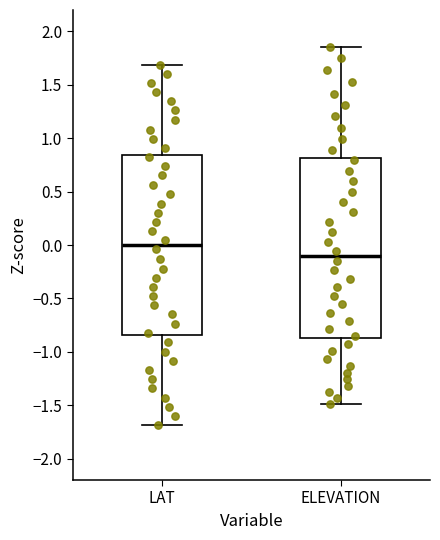

Where does the upper whisker of the box for ELEVATION end on the y-axis? The values are not printed on the chart, so give them approximately, as read against the axis.

1.85